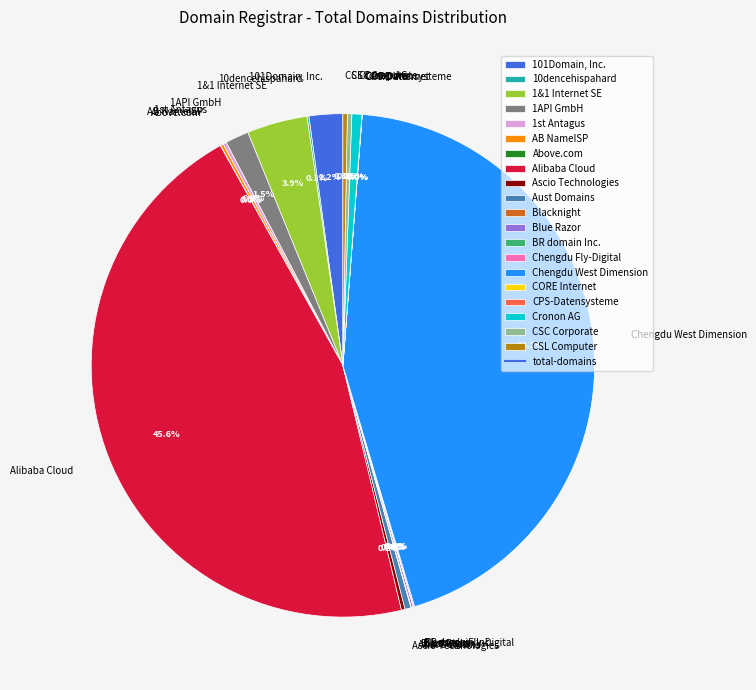

What portion of the pie excludes 1API GmbH?

98.5%